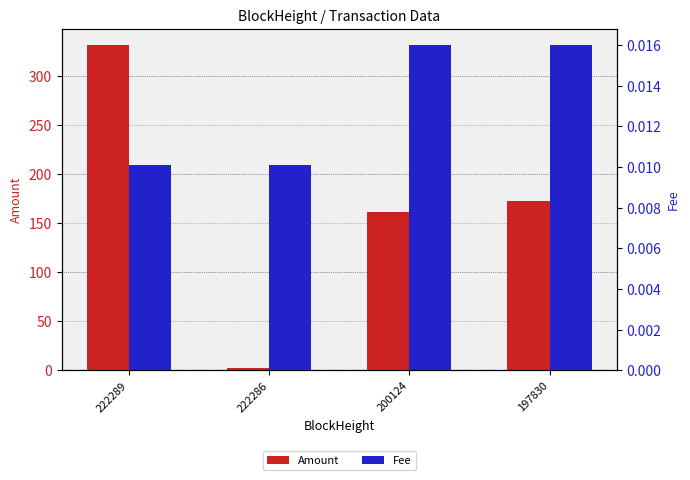

What is the total value across all series at 222286?

2.0